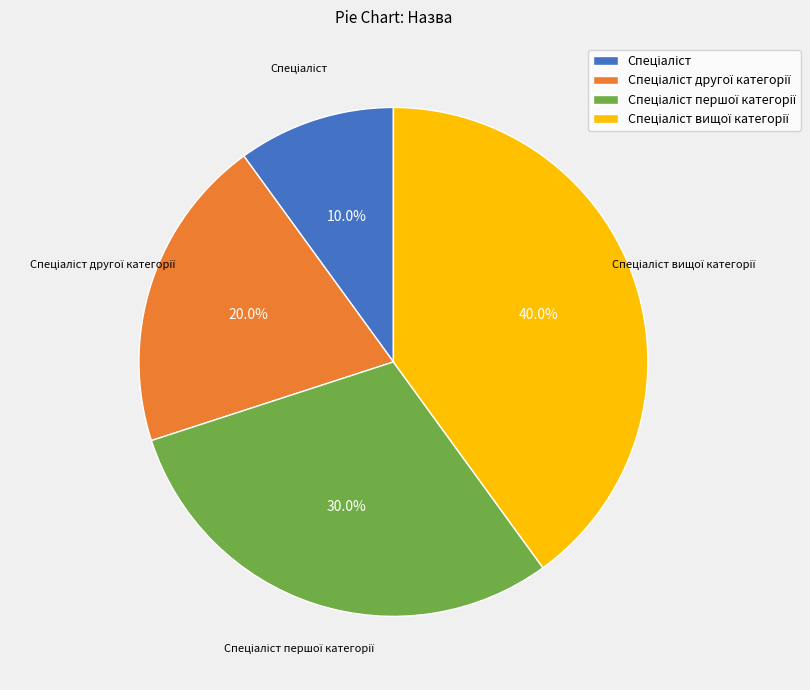

Is there any slice that represents more than half of the pie?

No